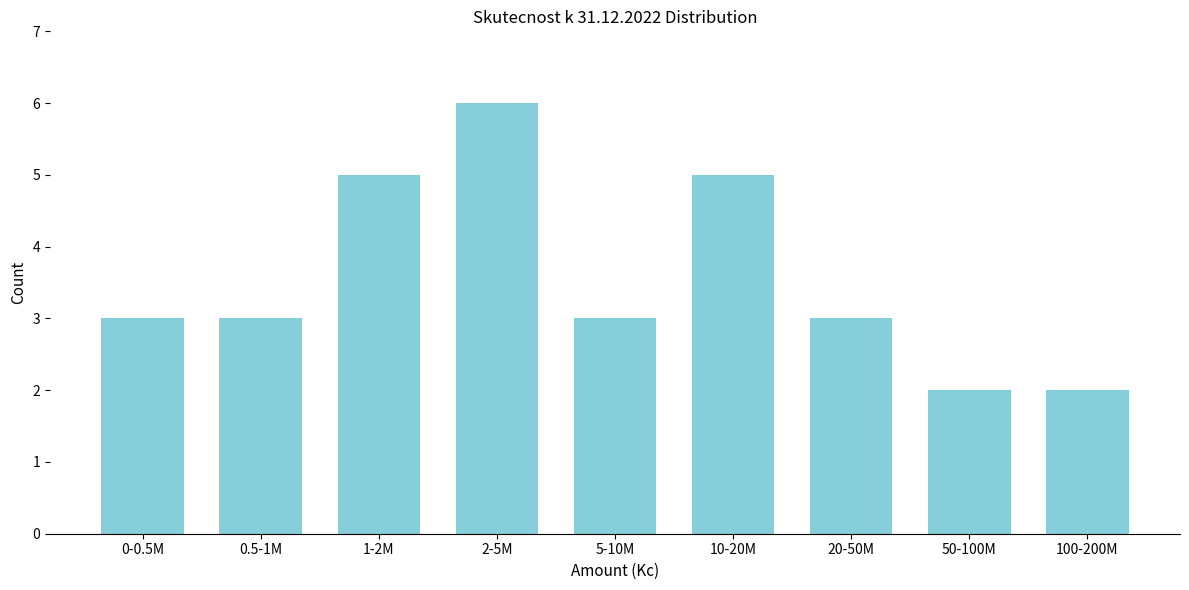

Reading left to right, what are all the values shown in this chart?

3	3	5	6	3	5	3	2	2